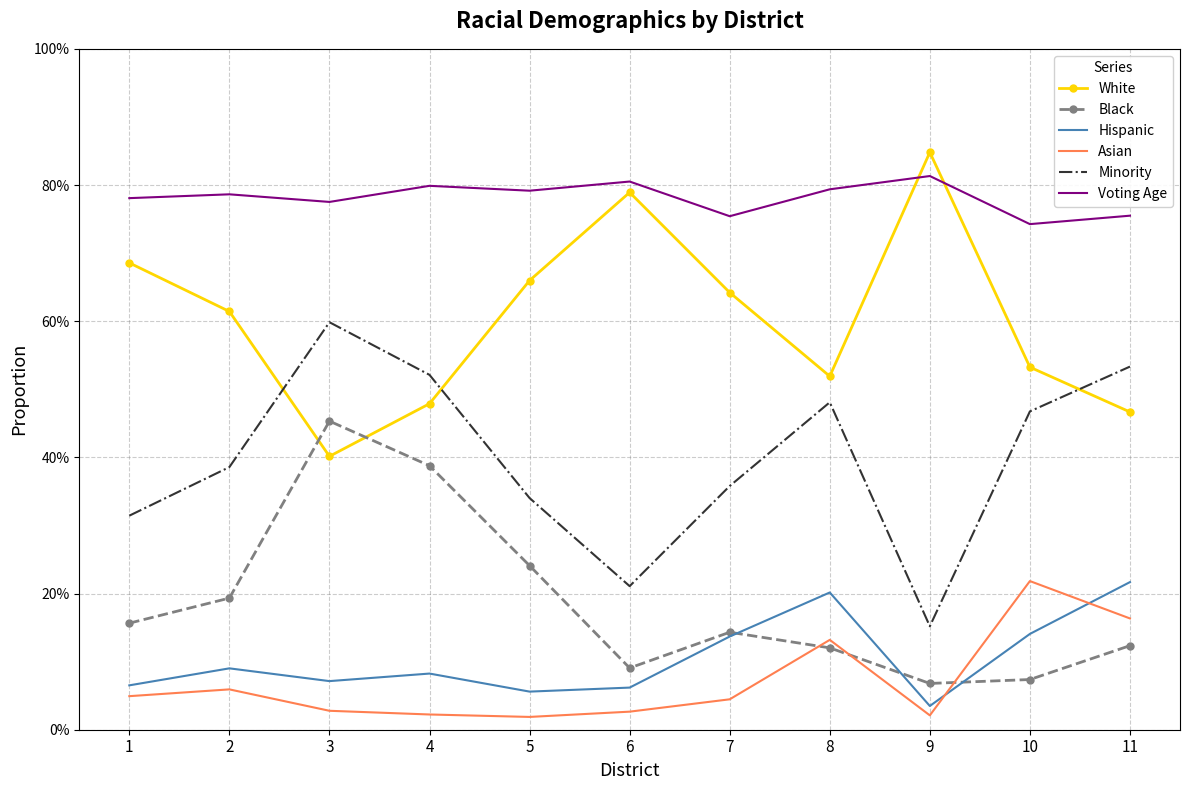

Reading left to right, what are all the values shown in this chart?

White: 1=0.7	2=0.6	3=0.4	4=0.5	5=0.7	6=0.8	7=0.6	8=0.5	9=0.8	10=0.5	11=0.5
Black: 1=0.2	2=0.2	3=0.5	4=0.4	5=0.2	6=0.1	7=0.1	8=0.1	9=0.1	10=0.1	11=0.1
Hispanic: 1=0.1	2=0.1	3=0.1	4=0.1	5=0.1	6=0.1	7=0.1	8=0.2	9=0.0	10=0.1	11=0.2
Asian: 1=0.0	2=0.1	3=0.0	4=0.0	5=0.0	6=0.0	7=0.0	8=0.1	9=0.0	10=0.2	11=0.2
Minority: 1=0.3	2=0.4	3=0.6	4=0.5	5=0.3	6=0.2	7=0.4	8=0.5	9=0.2	10=0.5	11=0.5
Voting Age: 1=0.8	2=0.8	3=0.8	4=0.8	5=0.8	6=0.8	7=0.8	8=0.8	9=0.8	10=0.7	11=0.8